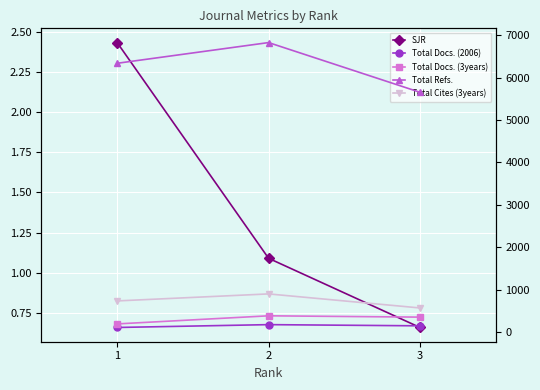

Which series has the widest spread of values?

Total Refs.